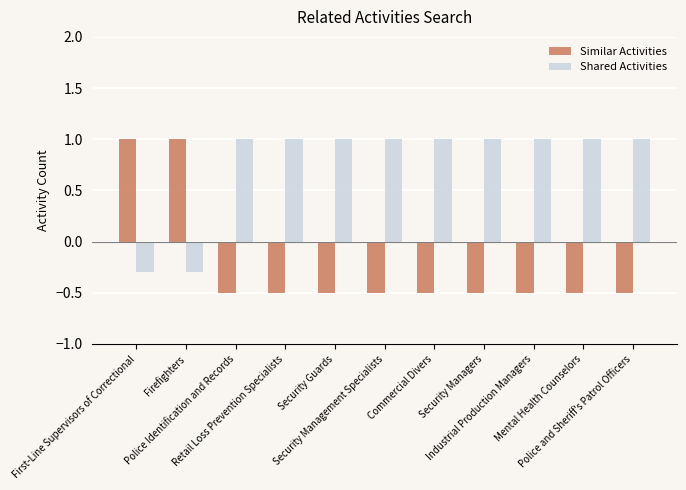

What is the sum of all Similar Activities values?

-2.5